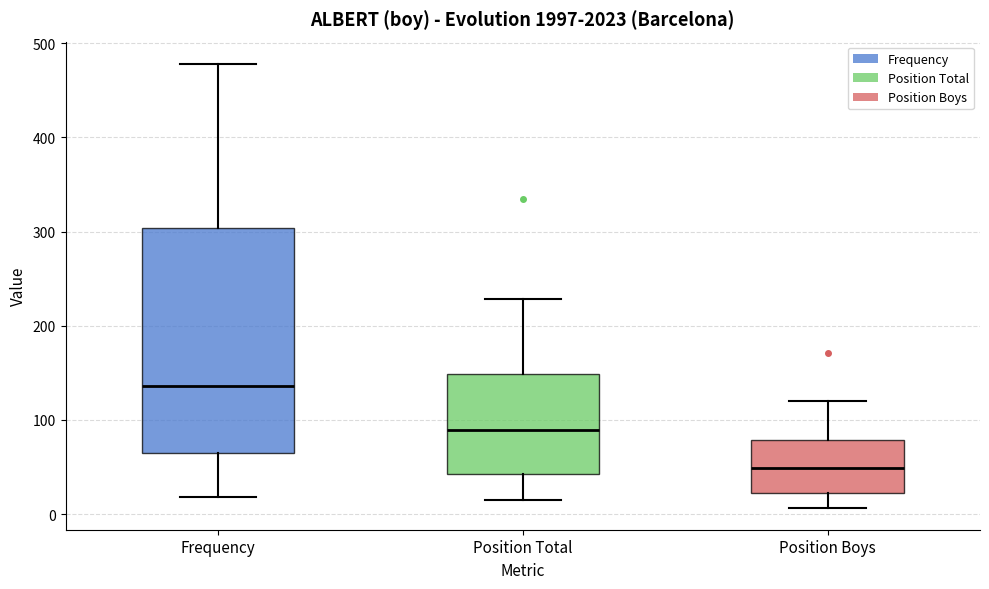

Reading left to right, read every box against the y-axis: the position of its median line, the range the box covers, and the ends of its whiskers. The values are not printed on the chart, so give them approximately, as read against the axis.

Frequency: median 140, box 60 to 300, whiskers 20 to 480
Position Total: median 90, box 40 to 150, whiskers 20 to 230
Position Boys: median 50, box 20 to 80, whiskers 10 to 120